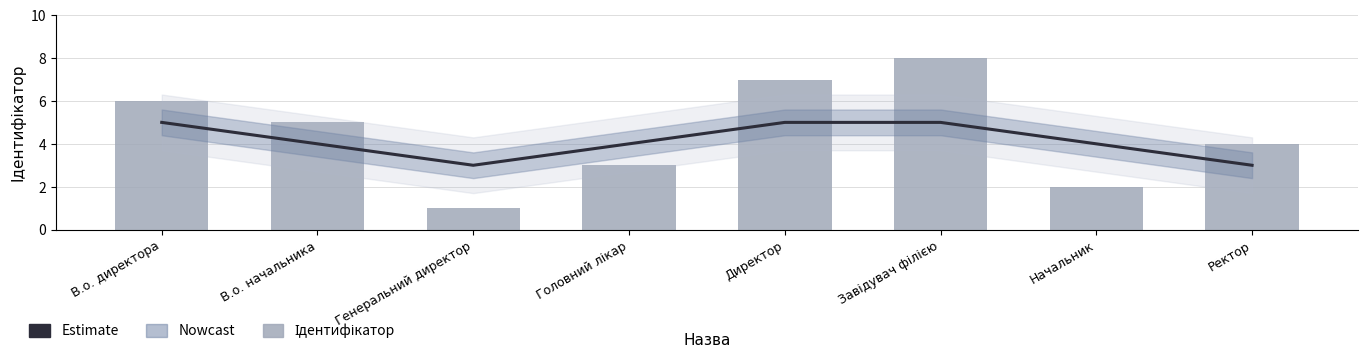

How many values in the Estimate series exceed 4?

3